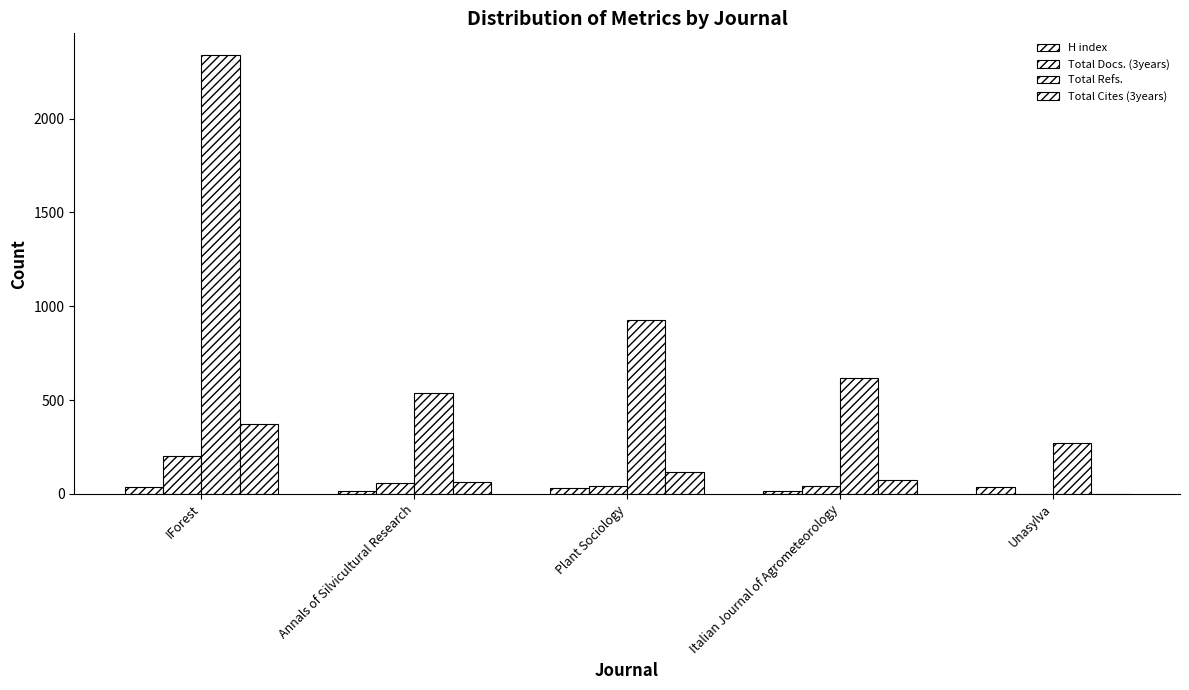

Between Italian Journal of Agrometeorology and IForest, which is larger?

IForest